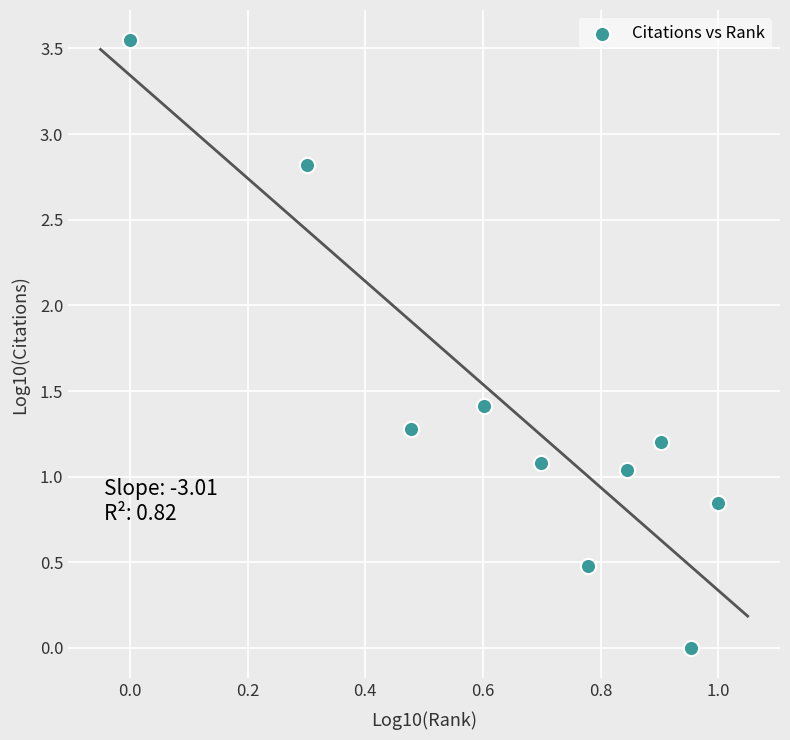

What is the average Y value?

1.4